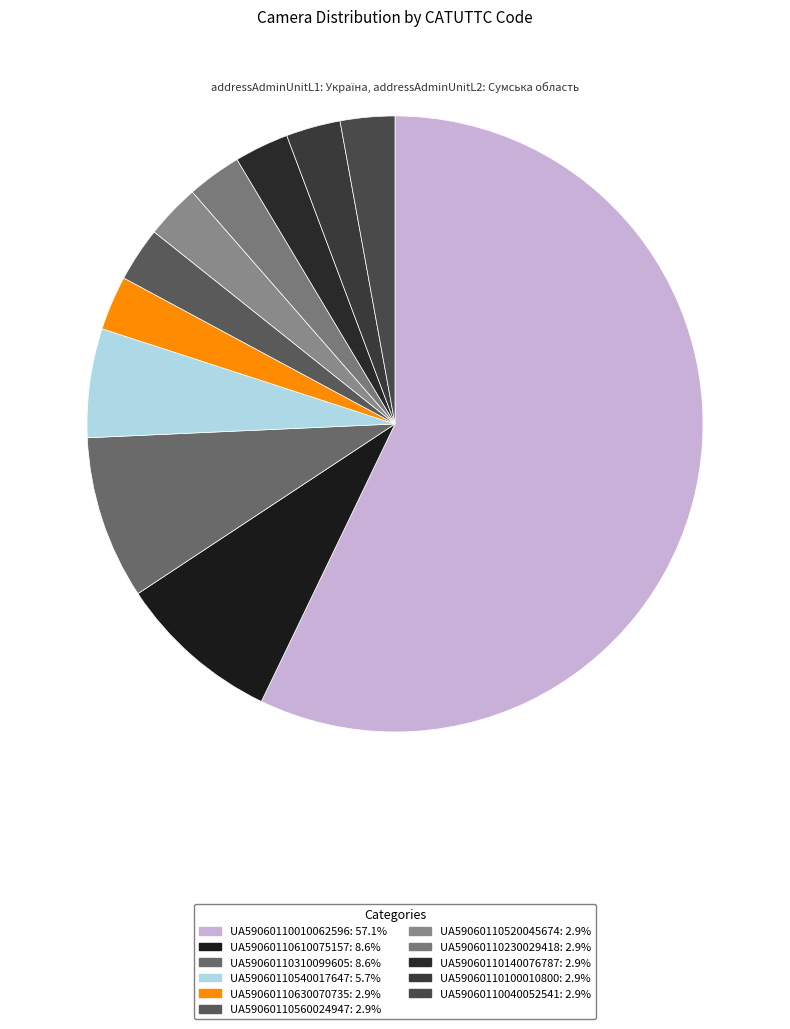

Which slice is the largest?

UA59060110010062596